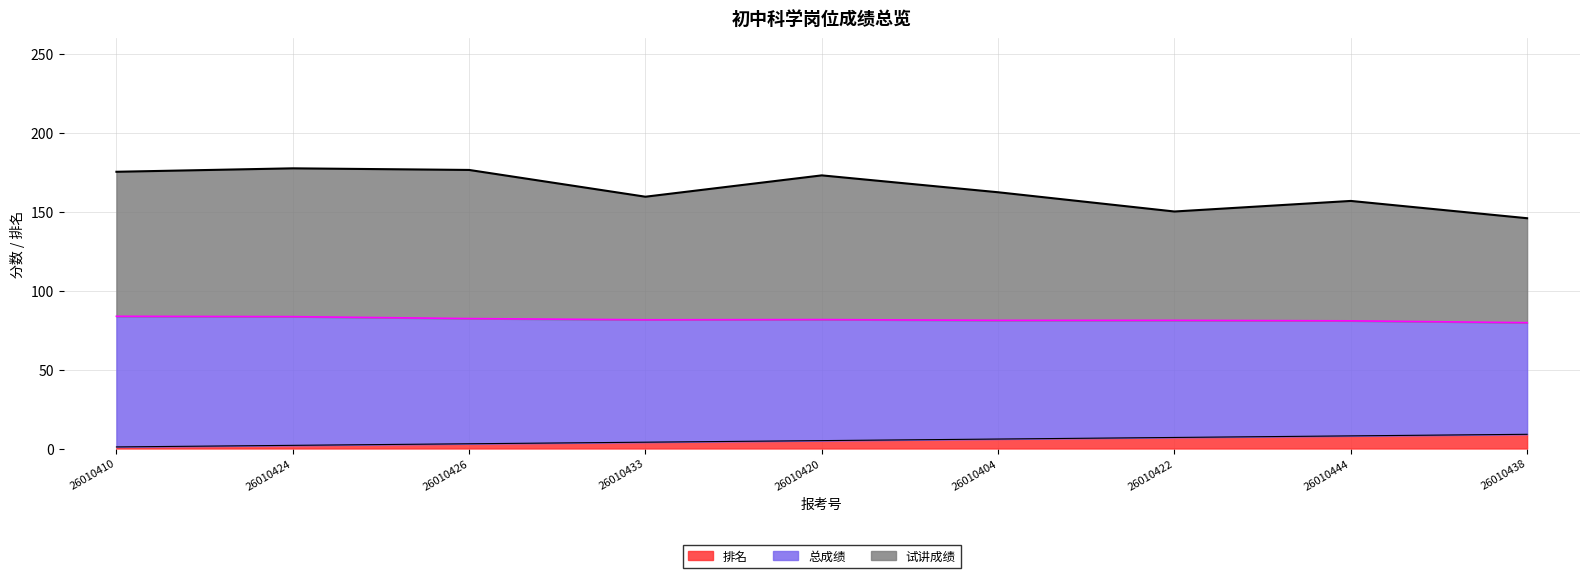

What position from the left is 26010422?

7